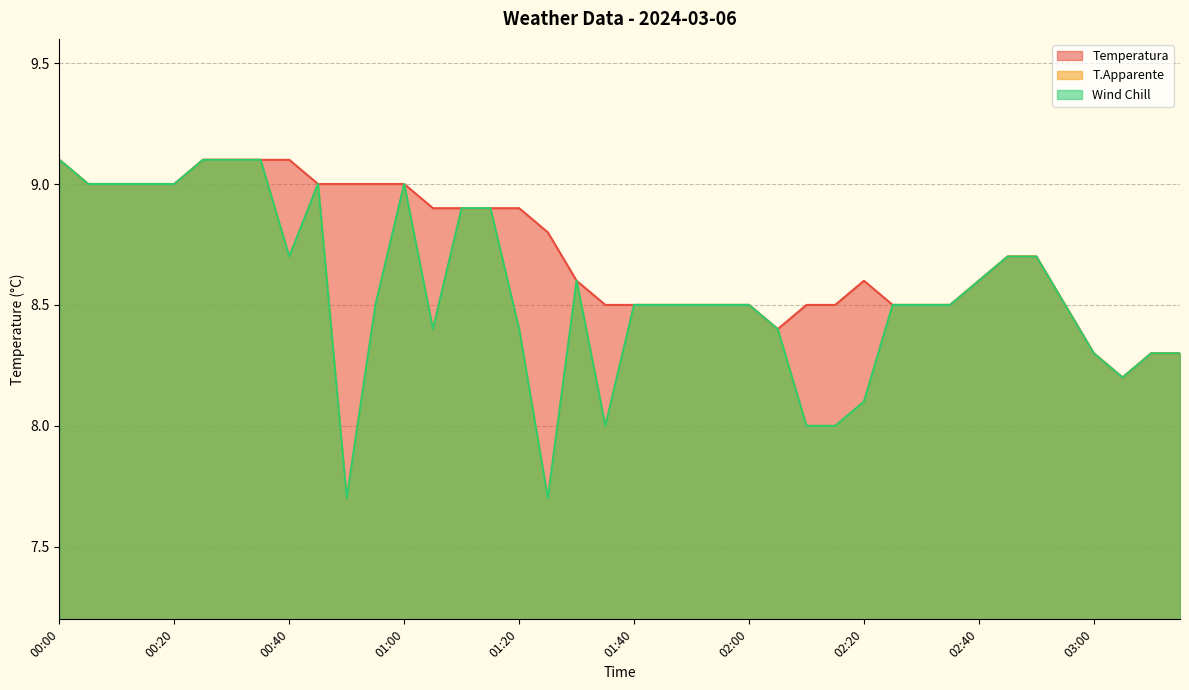

What is the maximum value shown in the chart?

9.1